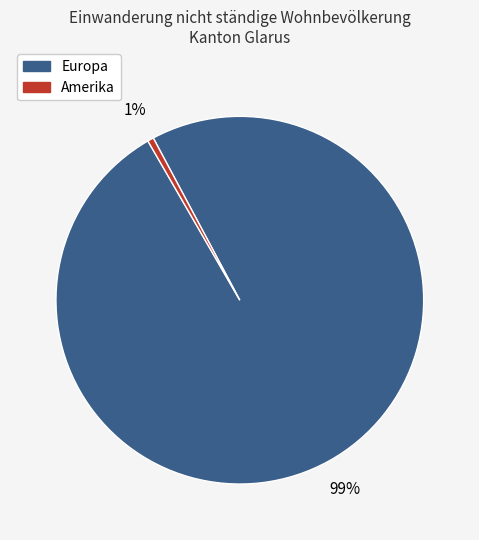

Does any single category account for the majority?

Yes